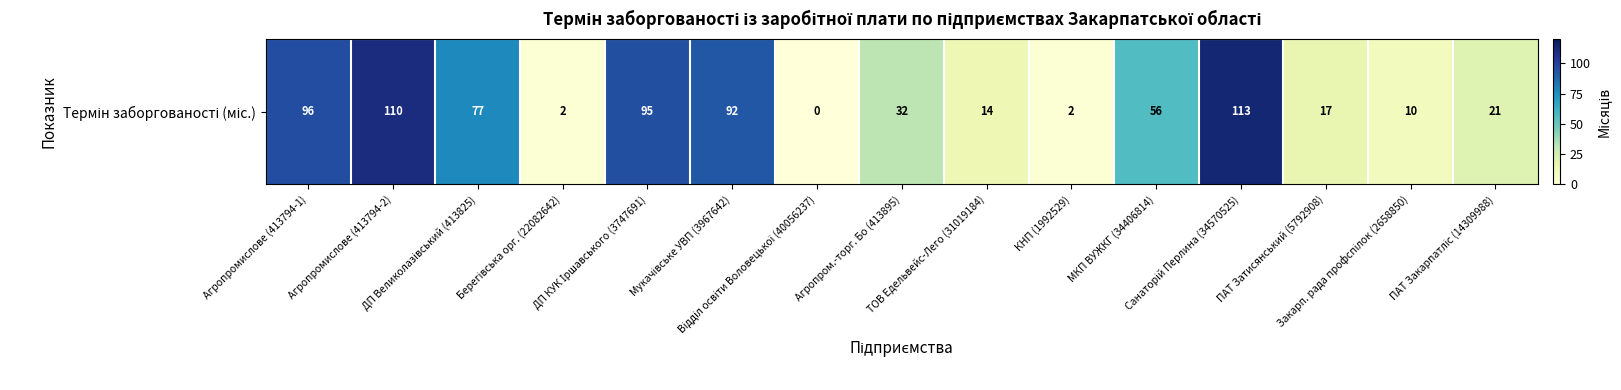

What is the change in value from ДП Великолазівський (413825) to ТОВ Едельвейс-Лего (31019184)?

-63